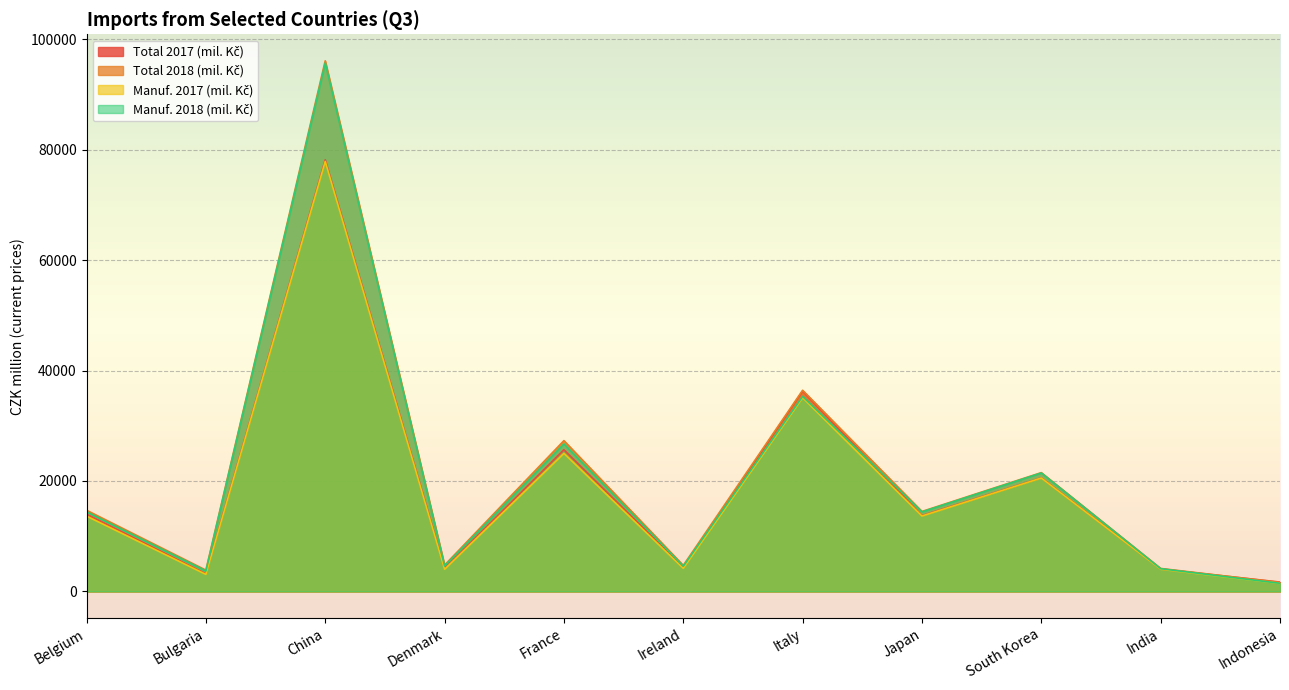

Rank the series by their maximum value, from lowest to highest.

Manuf. 2017 (mil. Kč), Total 2017 (mil. Kč), Manuf. 2018 (mil. Kč), Total 2018 (mil. Kč)